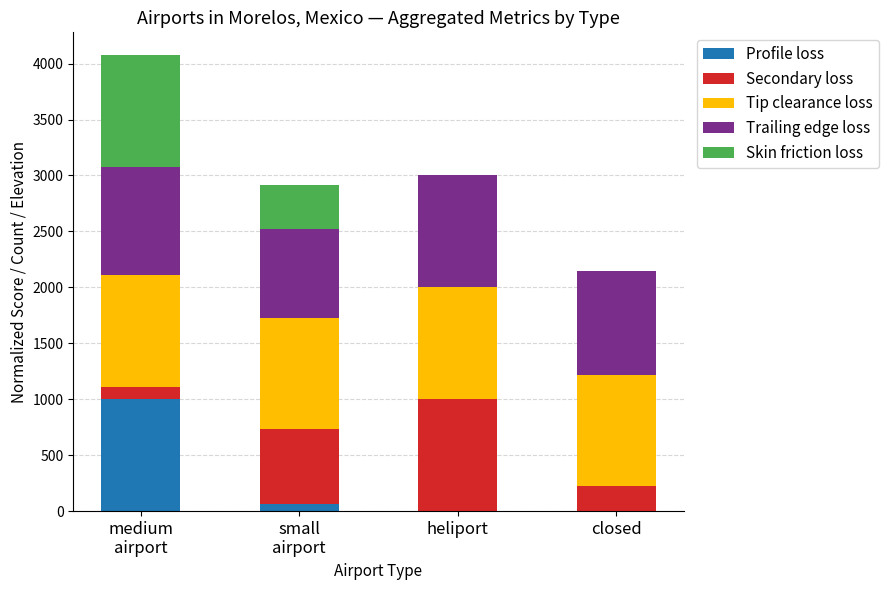

Is it true that Profile loss equals -553.7 at heliport?

False